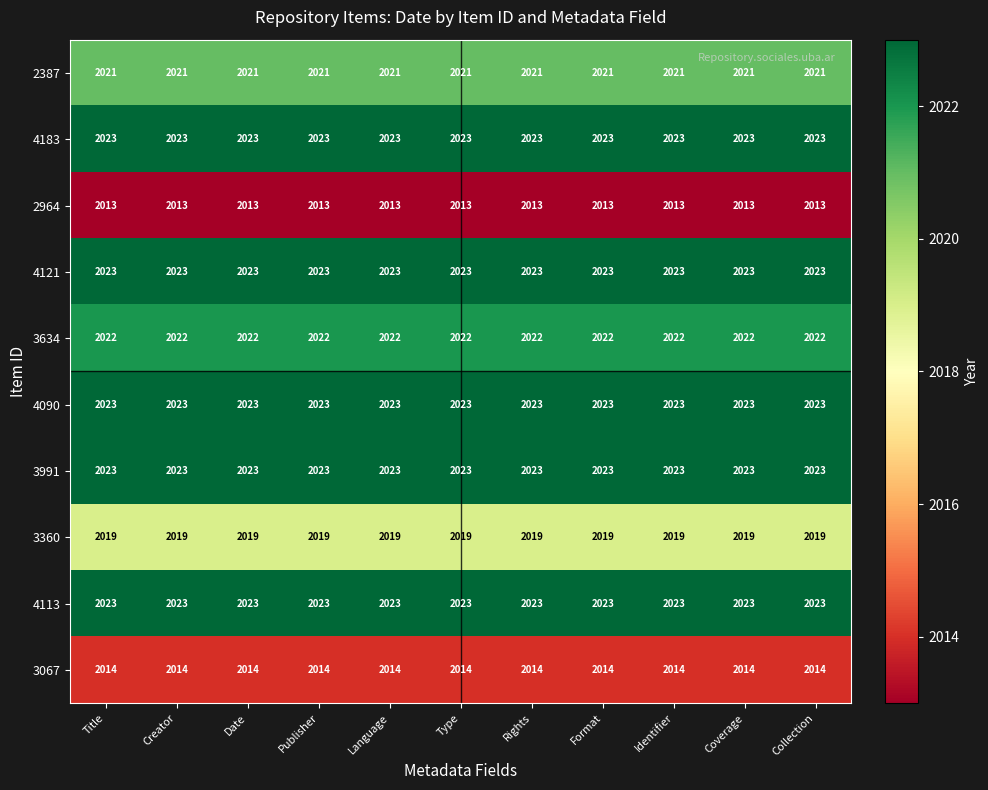

What is the spread (max minus min) of values at Creator?

10